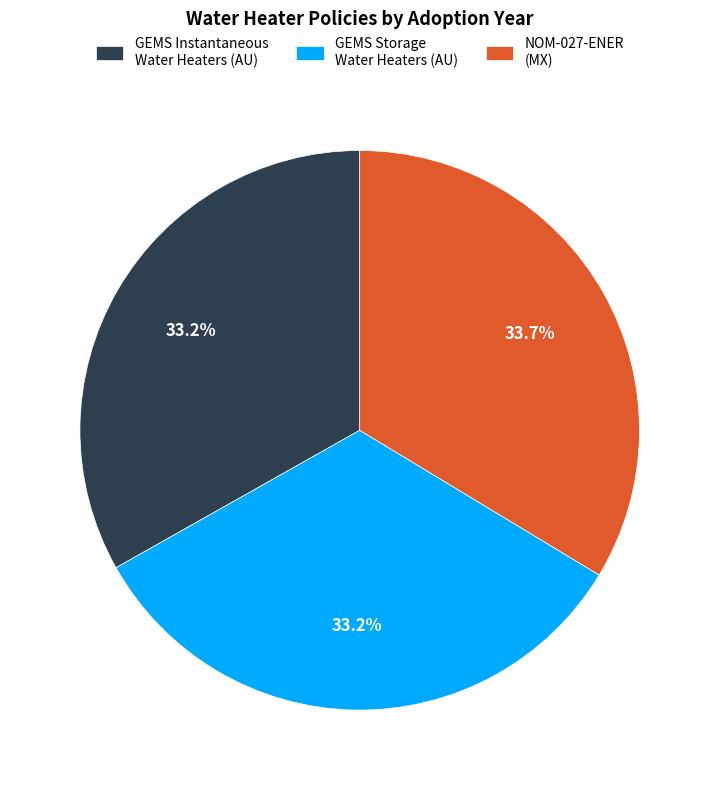

Does GEMS Instantaneous Water Heaters (AU) account for over 50% of the chart?

No